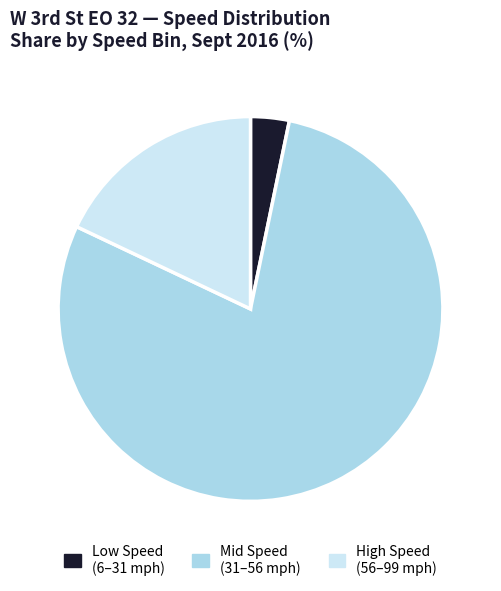

How many slices are in this pie chart?

3